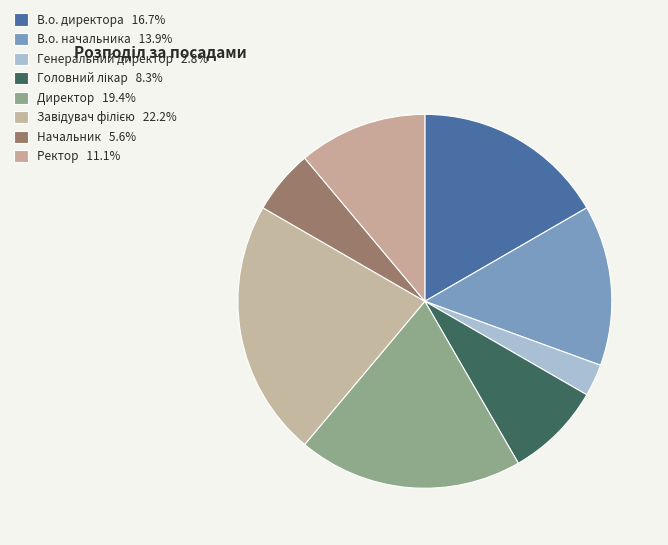

Is the sum of В.о. директора and Начальник greater than half?

No